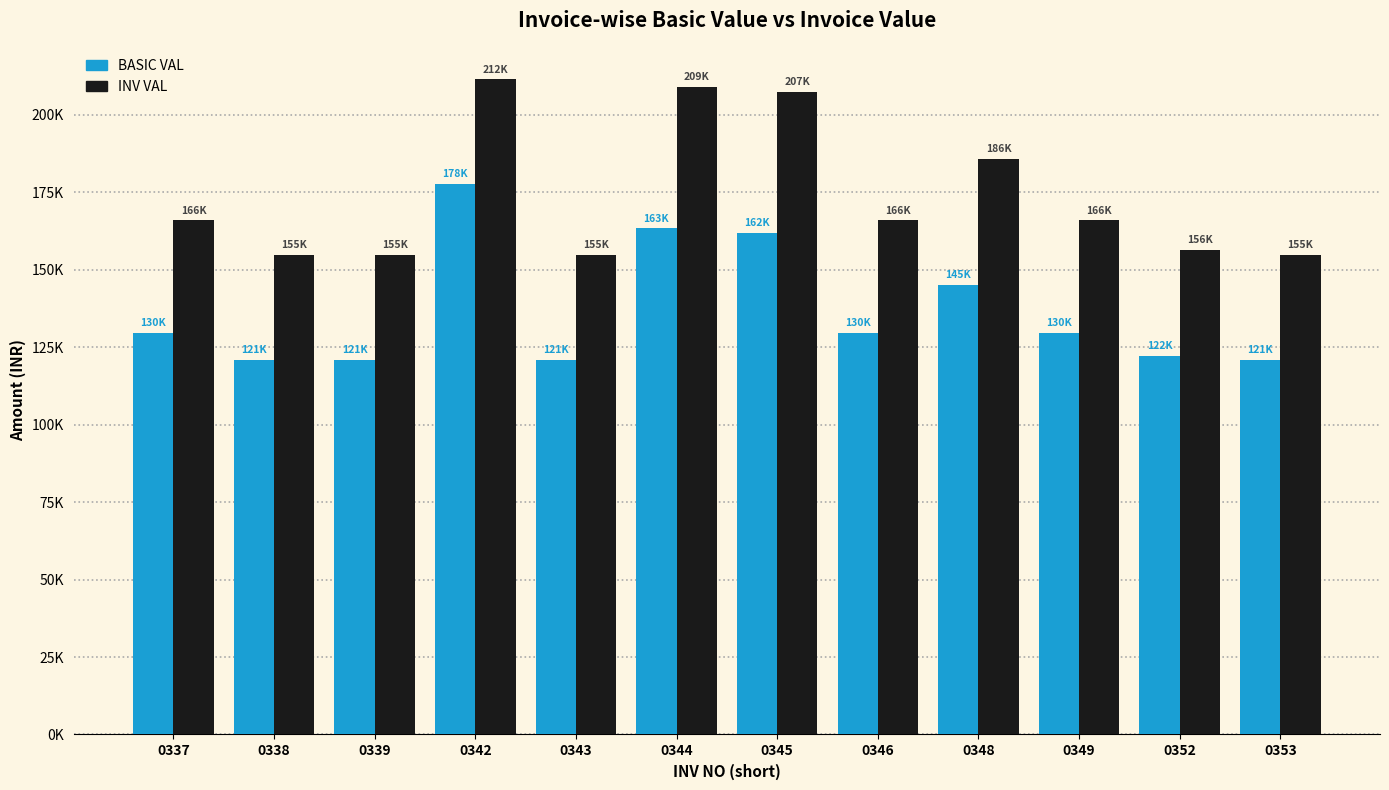

What are all the series names shown in the legend?

BASIC VAL, INV VAL